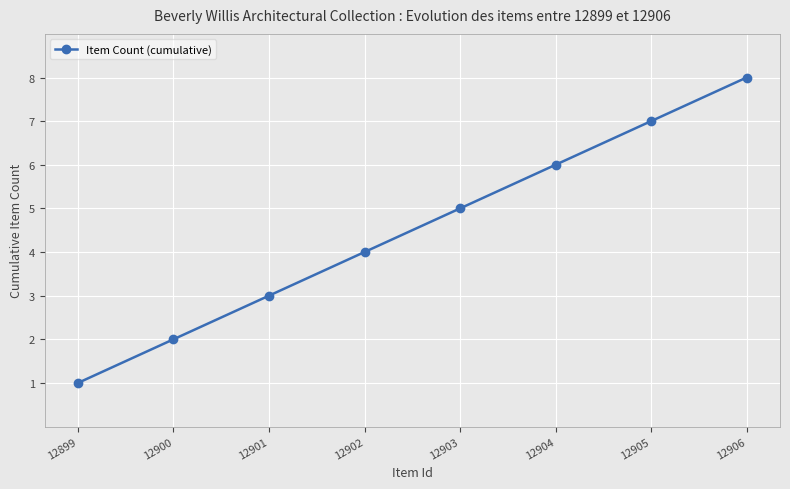

True or false: the data shows 2 at 12899.

False